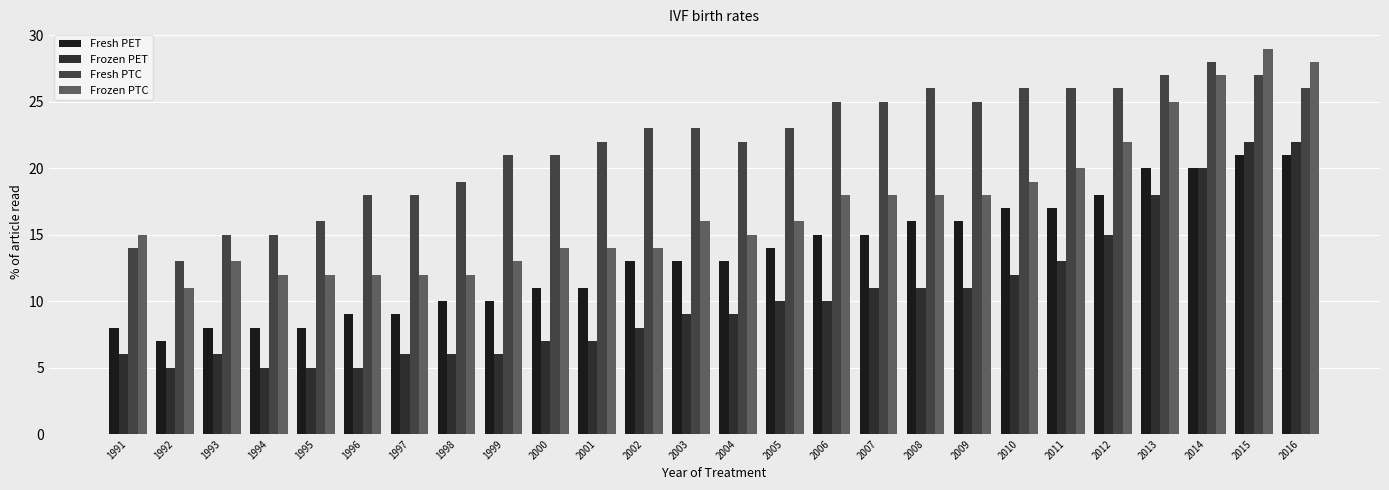

What is the value of the Frozen PTC bar at the 12th from the left?

14